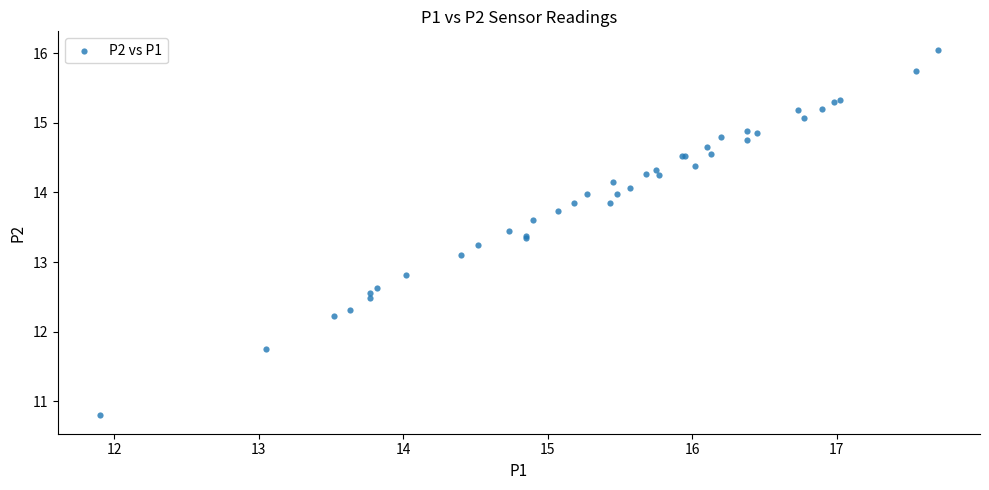

What Y value in the scatter plot is closest to 13?

13.1